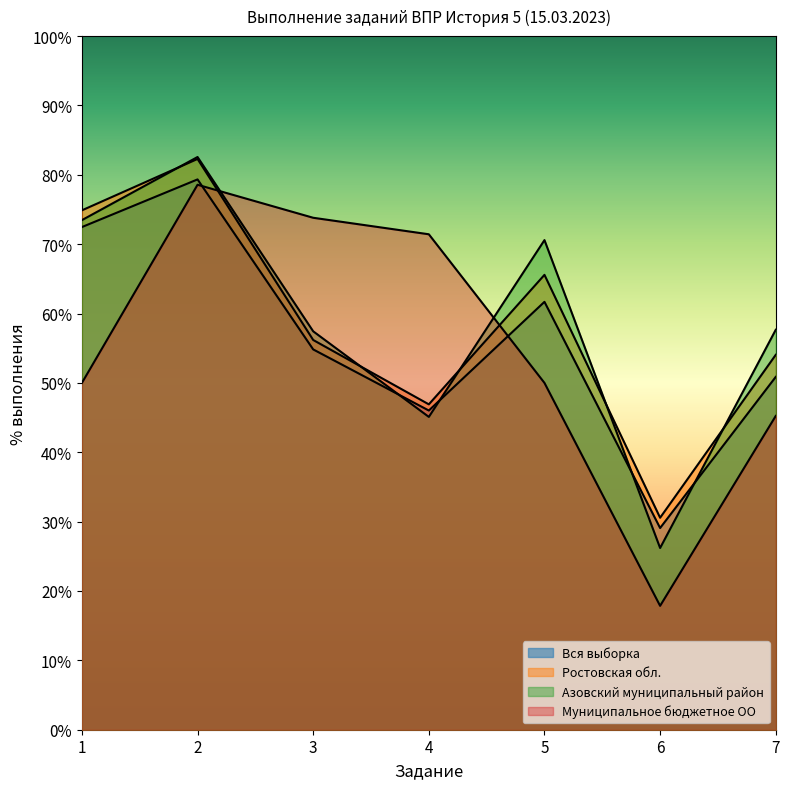

At which category is the sum across all series the highest?

2